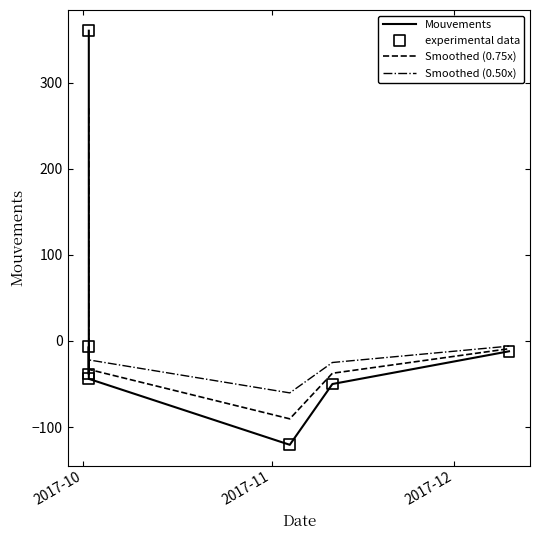

Which series has the largest total across all categories?

Mouvements